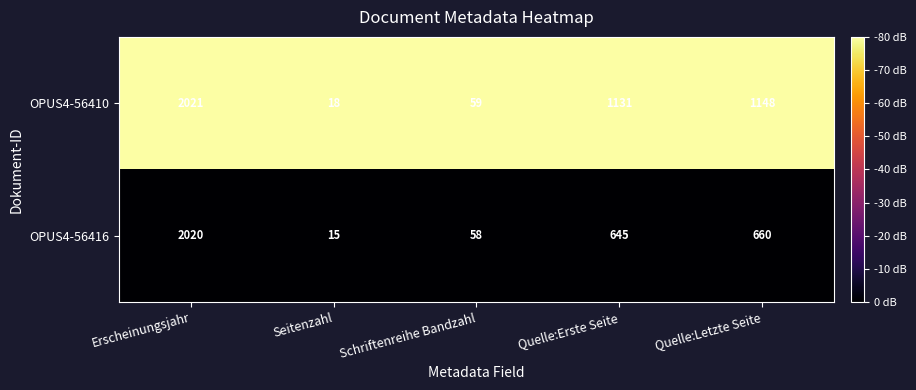

What is the spread (max minus min) of values at Erscheinungsjahr?

1